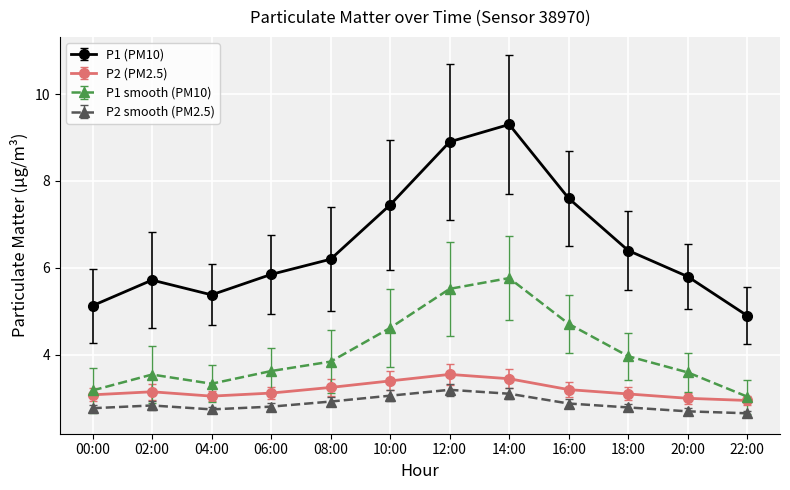

True or false: P2 smooth (PM2.5) and P2 (PM2.5) intersect in this chart.

False